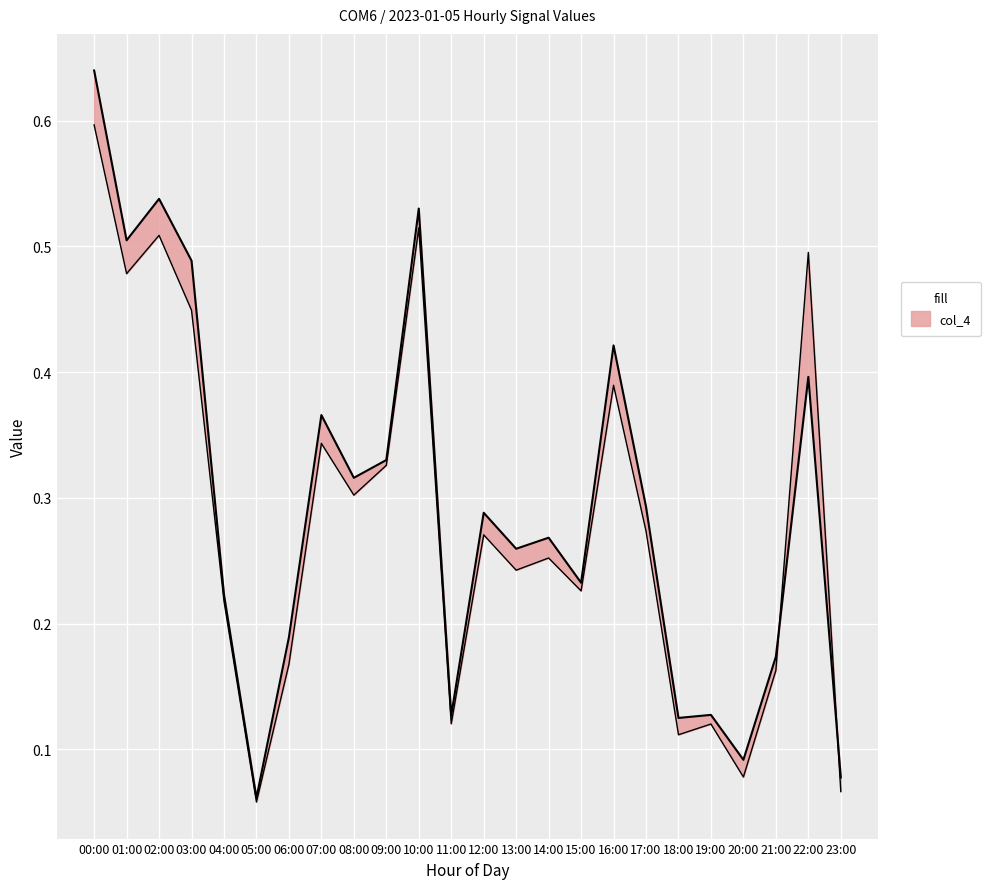

Where is col_5 nearest to the value 0?

05:00